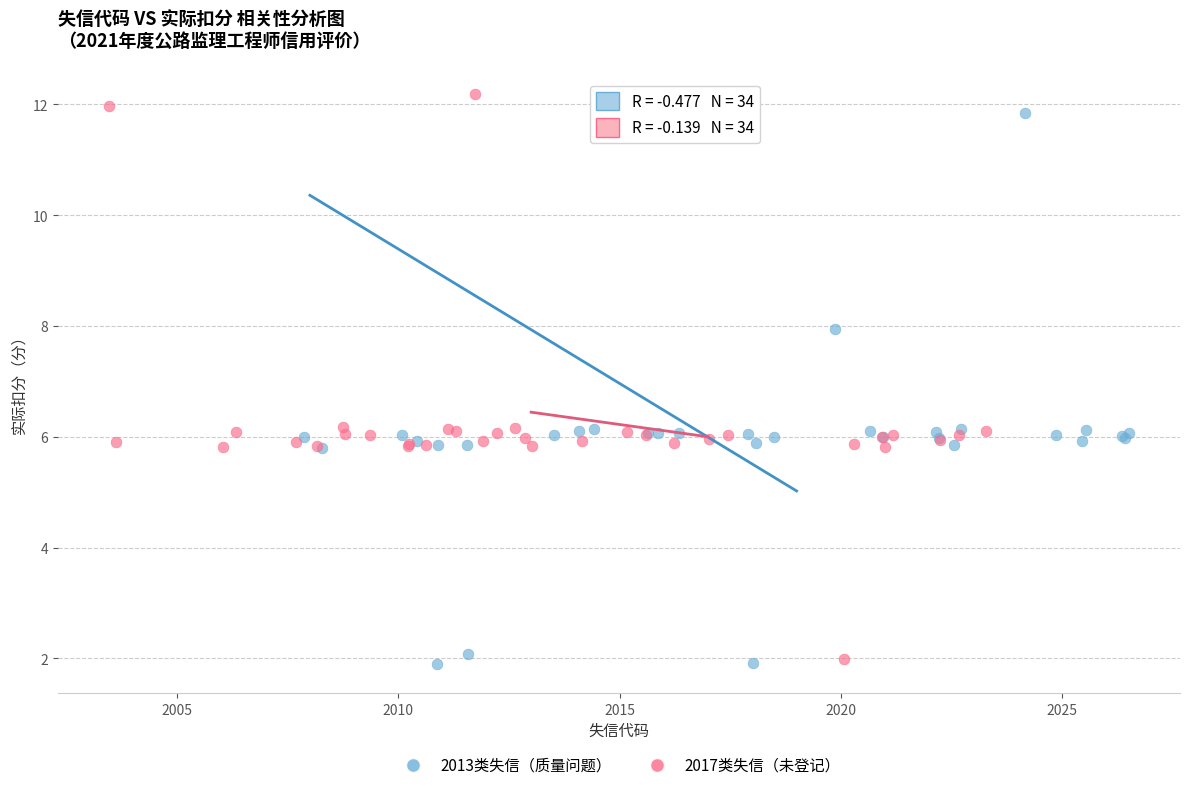

What are all the series names shown in the legend?

2013类失信（质量问题）, 2017类失信（未登记）